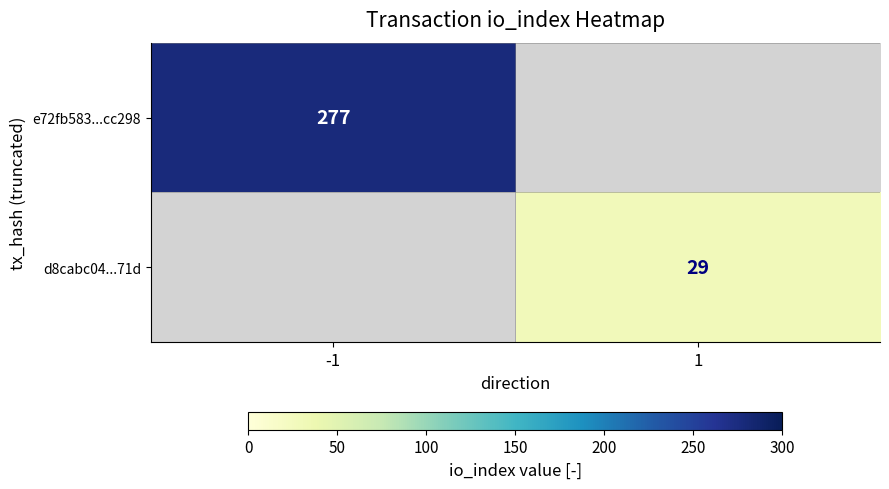

How many series are shown in this chart?

2